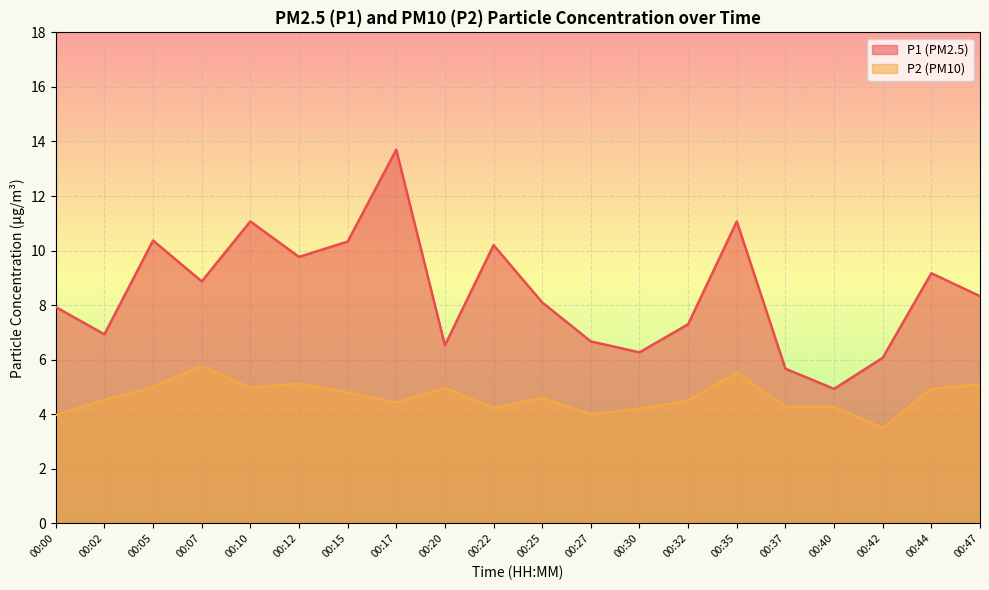

How many interior local valleys does the P1 series have?

6